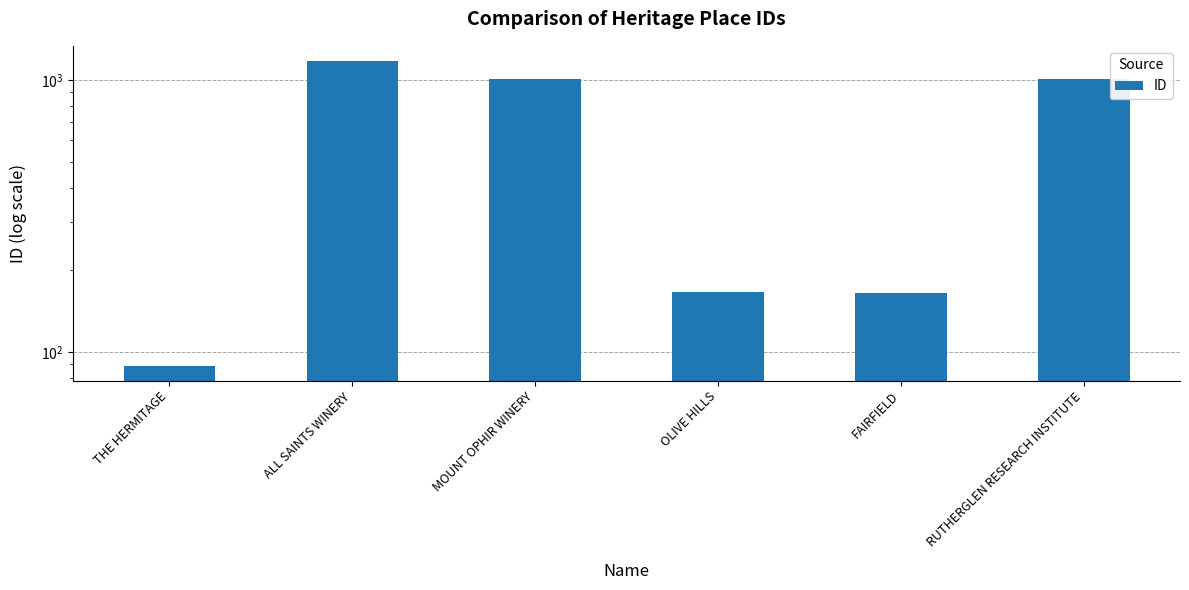

What is the smallest value displayed?

89